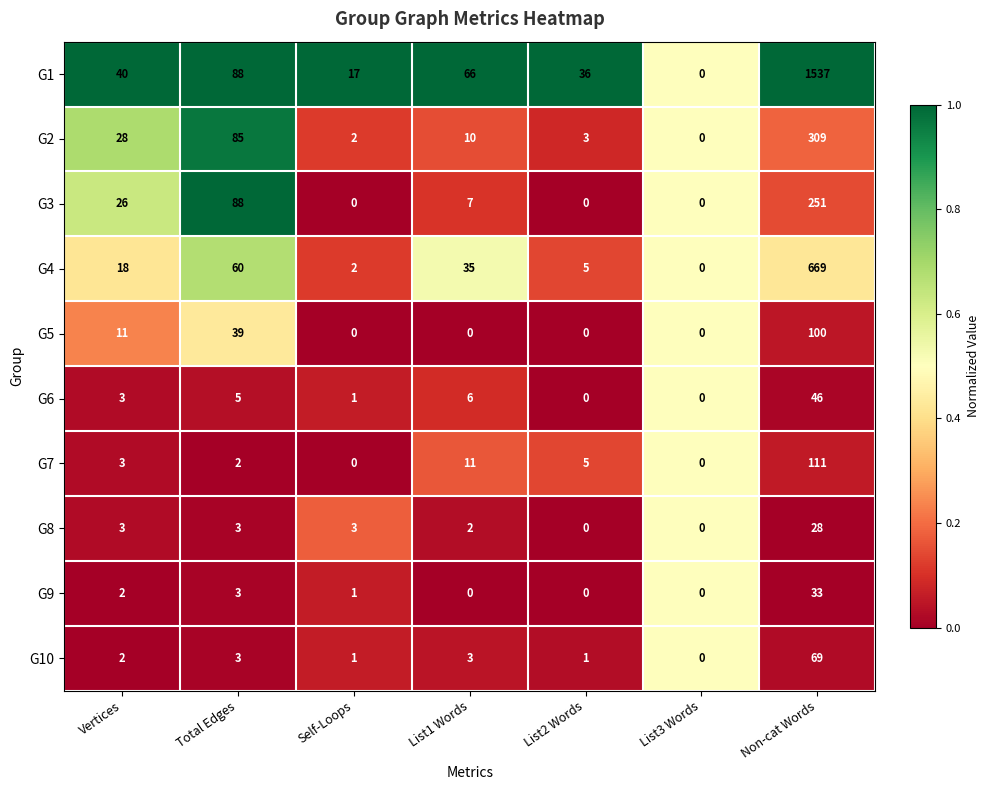

The value of G9 at List1 Words is 0. True or false?

True